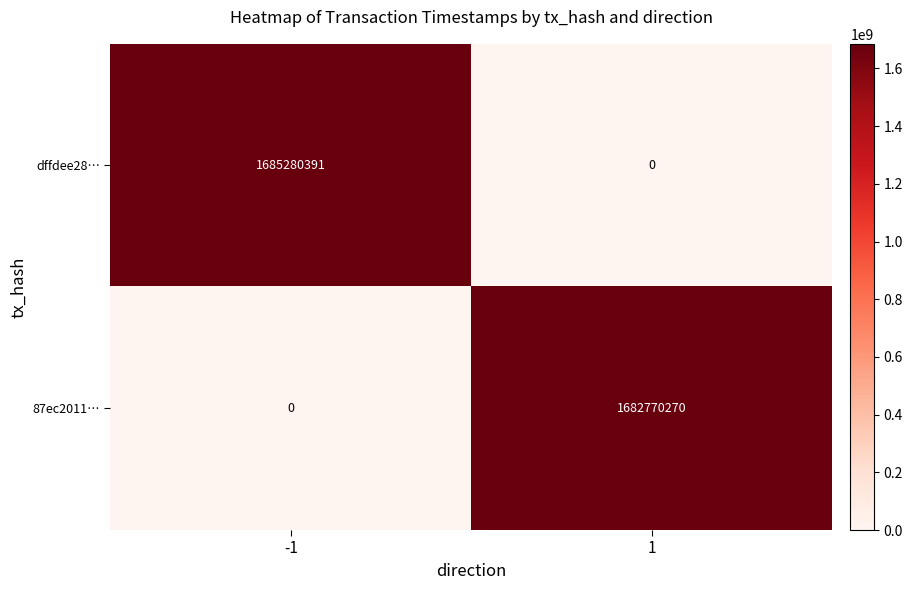

Which series has the largest total across all categories?

dffdee28…